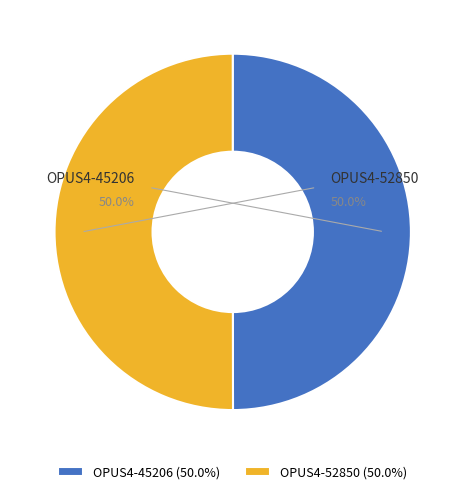

Is it true that OPUS4-52850 is 50% of the pie?

True